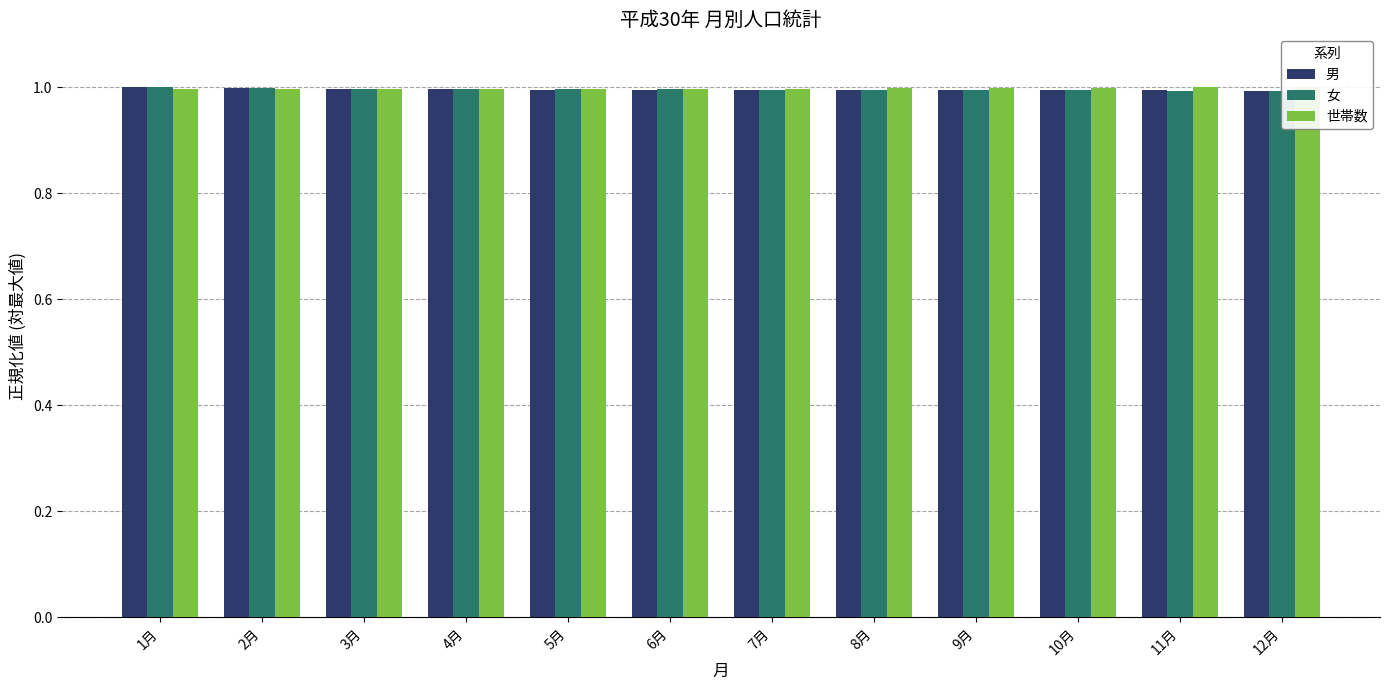

What position from the right is 9月?

4